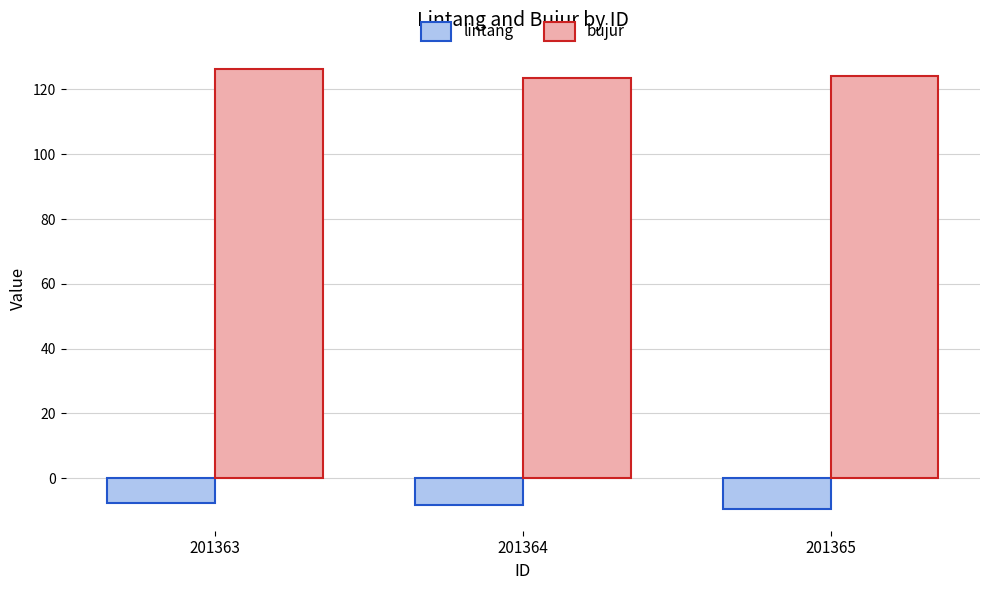

How many values in the lintang series are below -8?

2